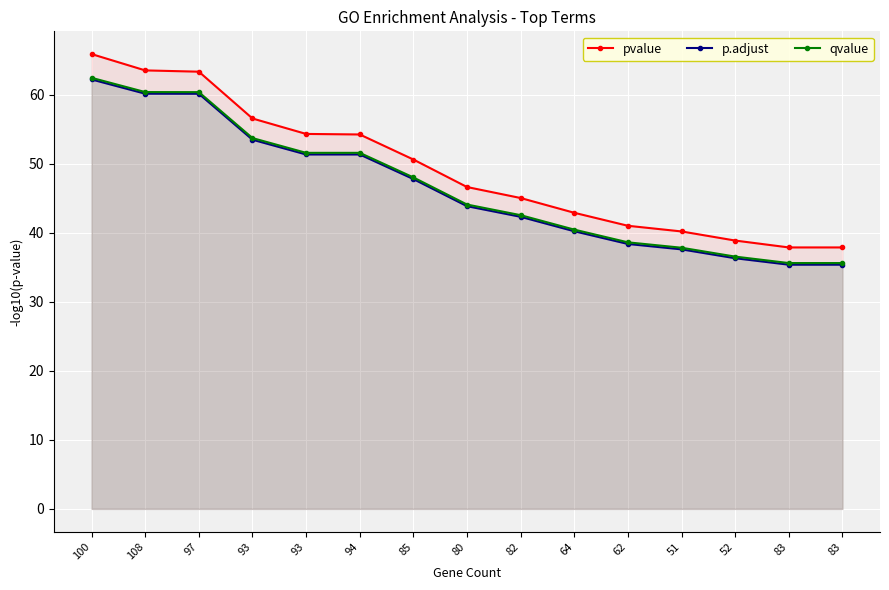

How many lines are shown in the chart?

3